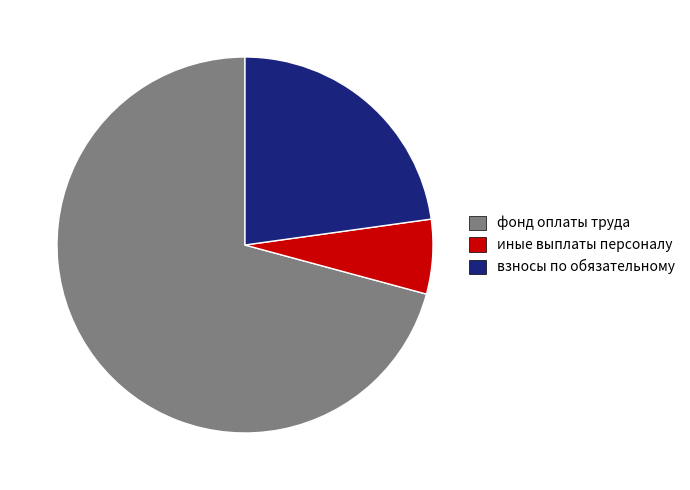

Rank the categories by value from lowest to highest.

иные выплаты персоналу, взносы по обязательному, фонд оплаты труда